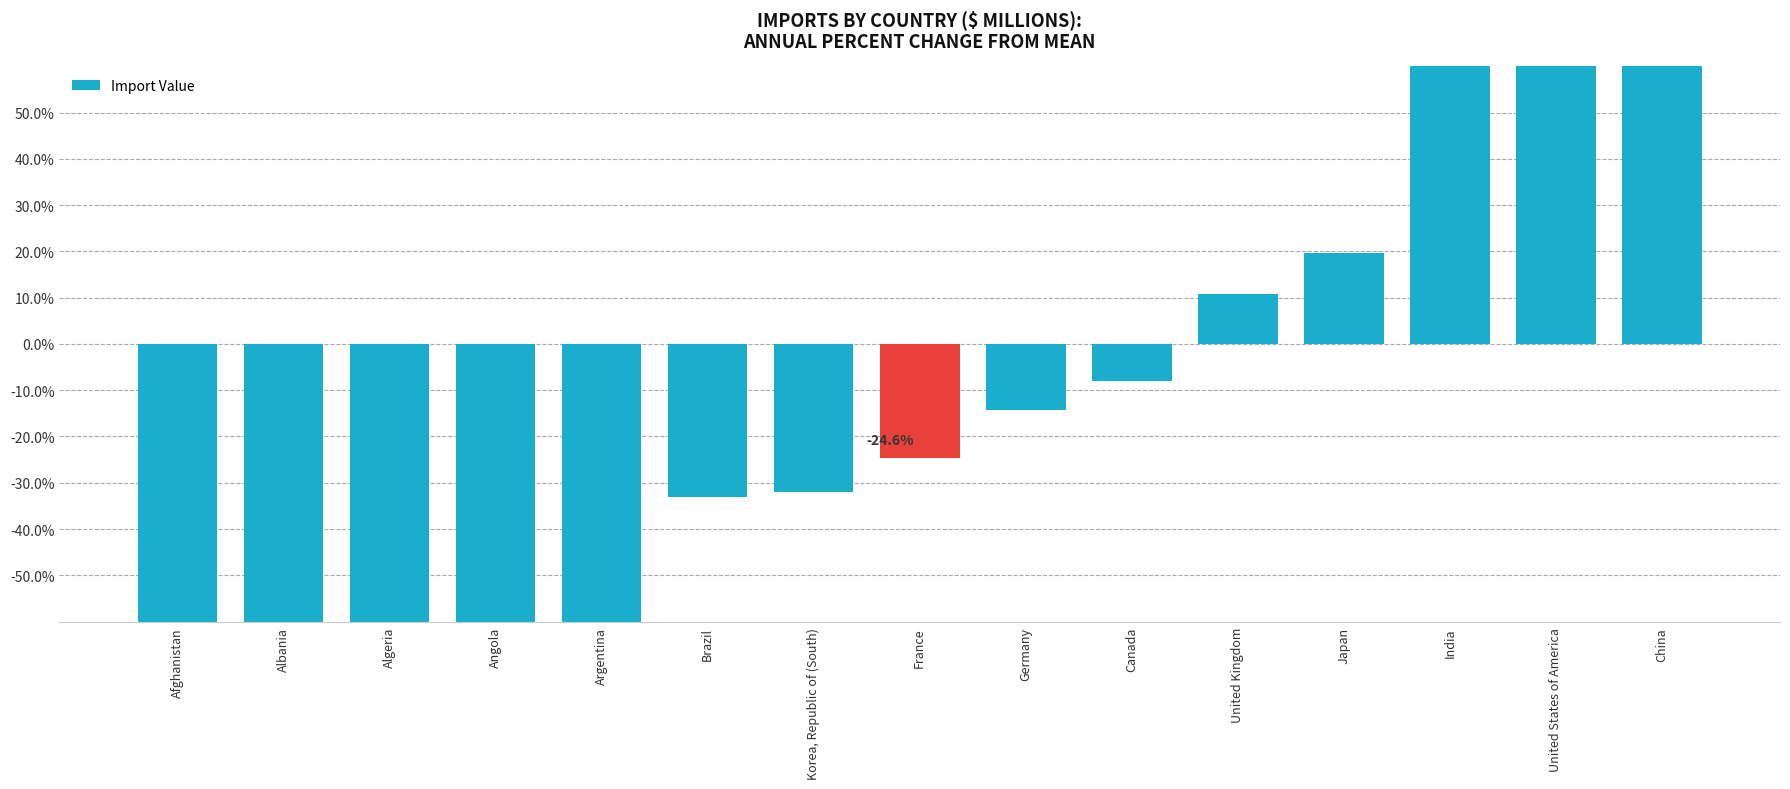

The chart shows a value of -97.6 at Albania. True or false?

True